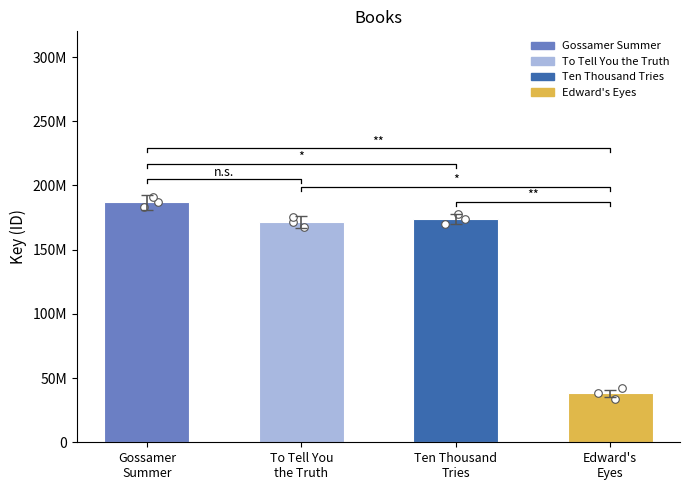

Between To Tell You
the Truth and Ten Thousand
Tries, which is larger?

Ten Thousand
Tries